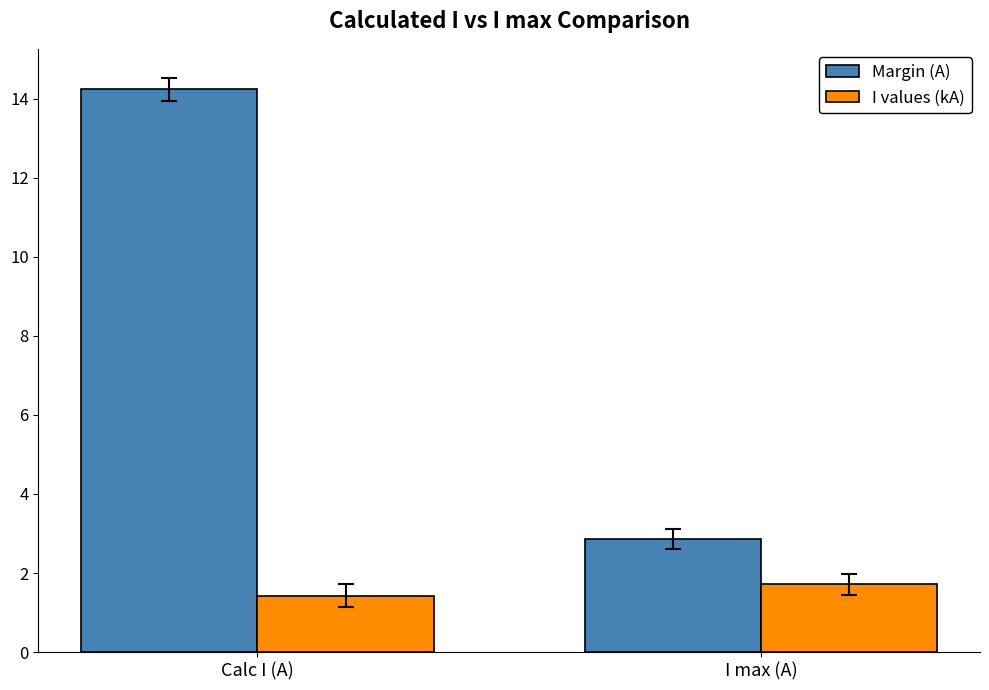

What is the value of the I values (kA) bar at the 1st from the left?

1.4